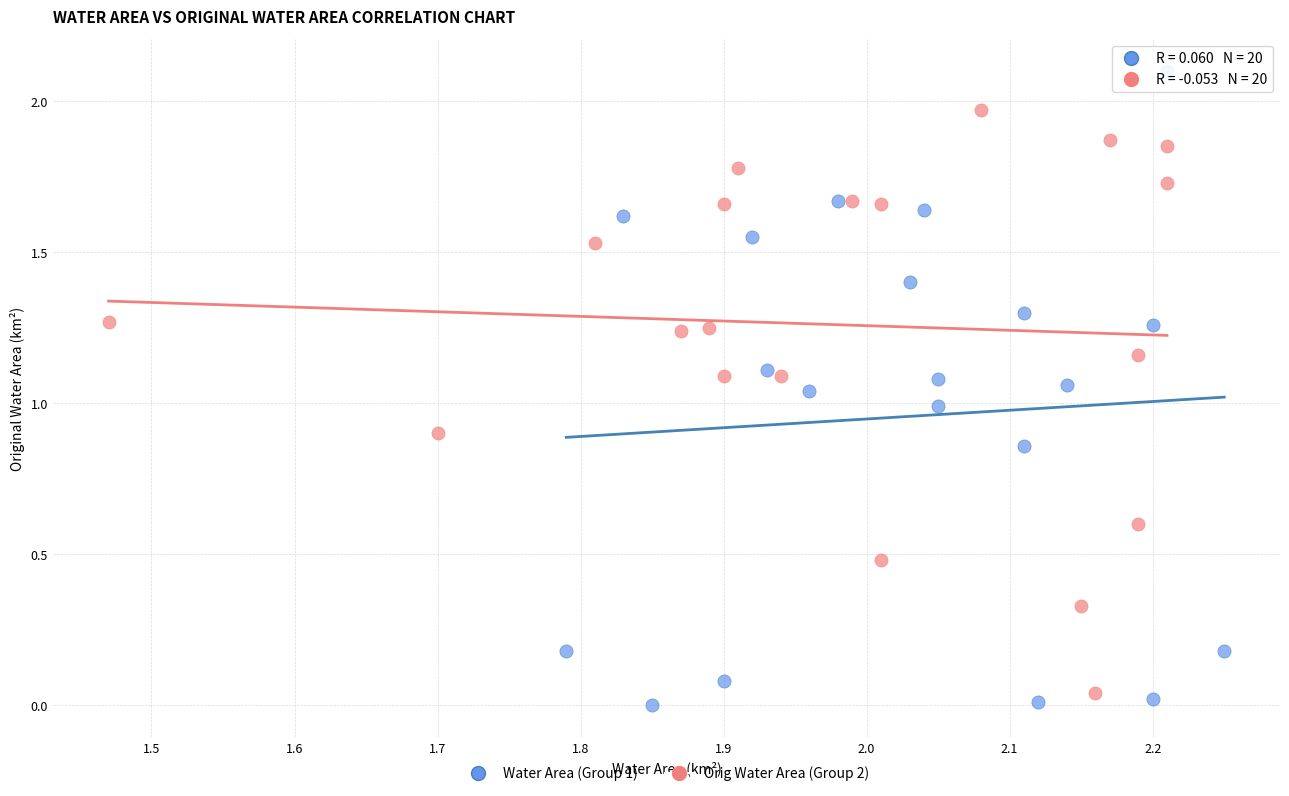

Which series contains the lowest Y value?

Water Area (Group 1)